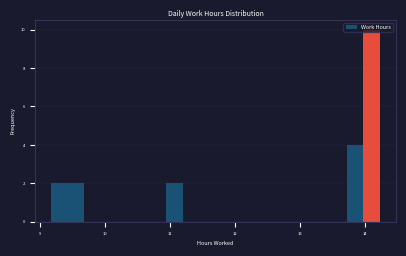

Read against the x-axis, roughly where is the centre of the tallest bar?

14.1